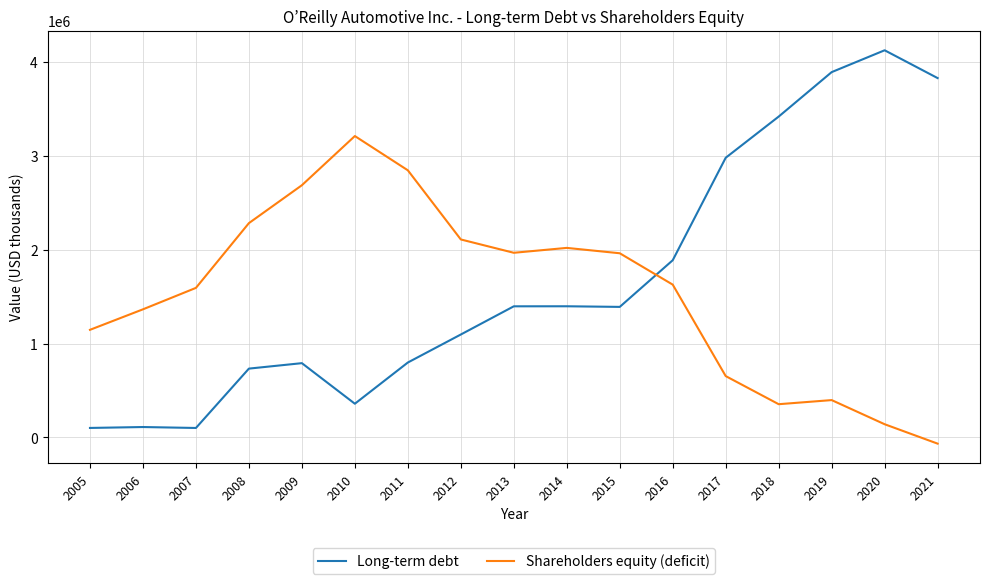

The value of Long-term debt at 2009 is 1082386. True or false?

False